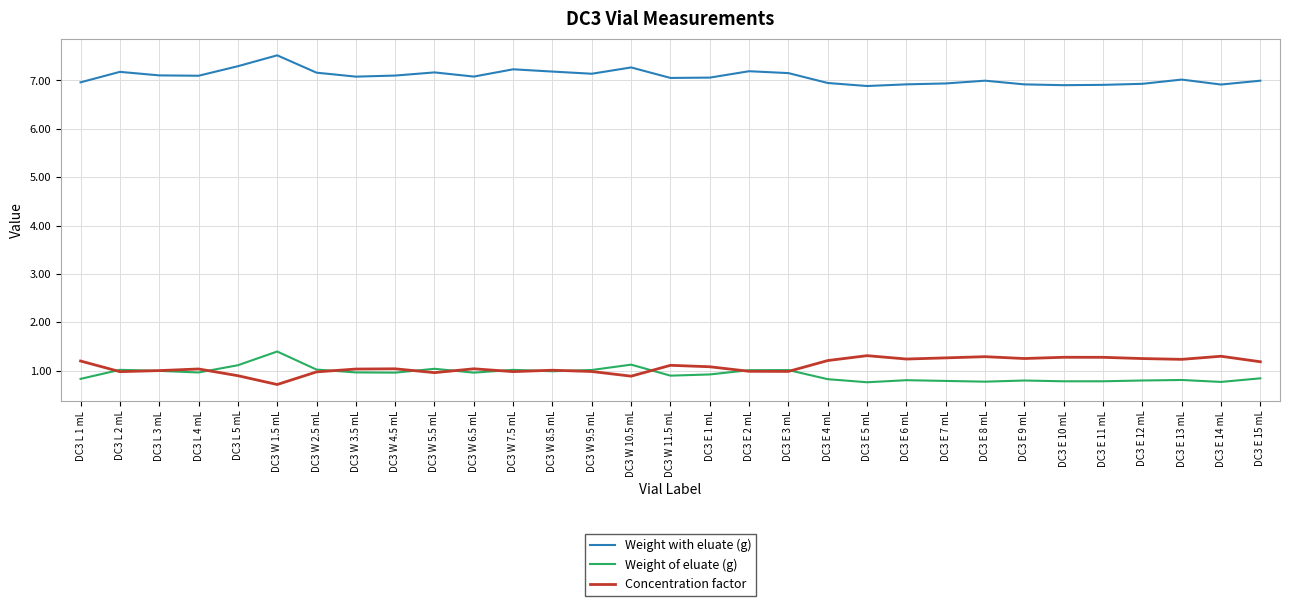

In Weight with eluate (g), how many points are lower than both neighbors (excluding endpoints)?

8